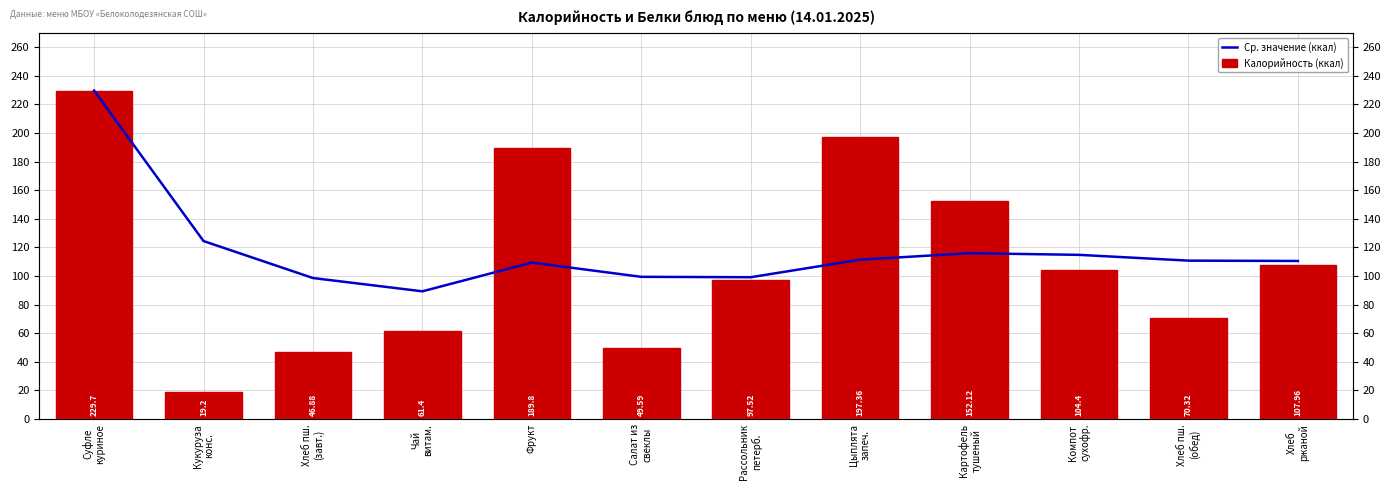

What is the approximate value of Калорийность (ккал) at Фрукт?

189.8